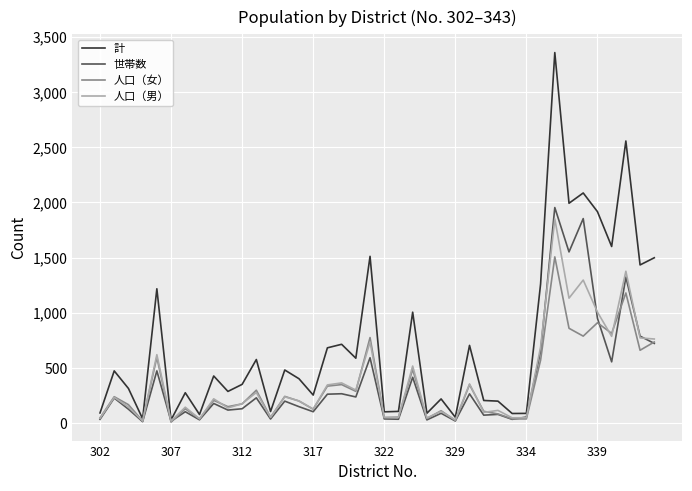

What is the minimum value for 計?

30